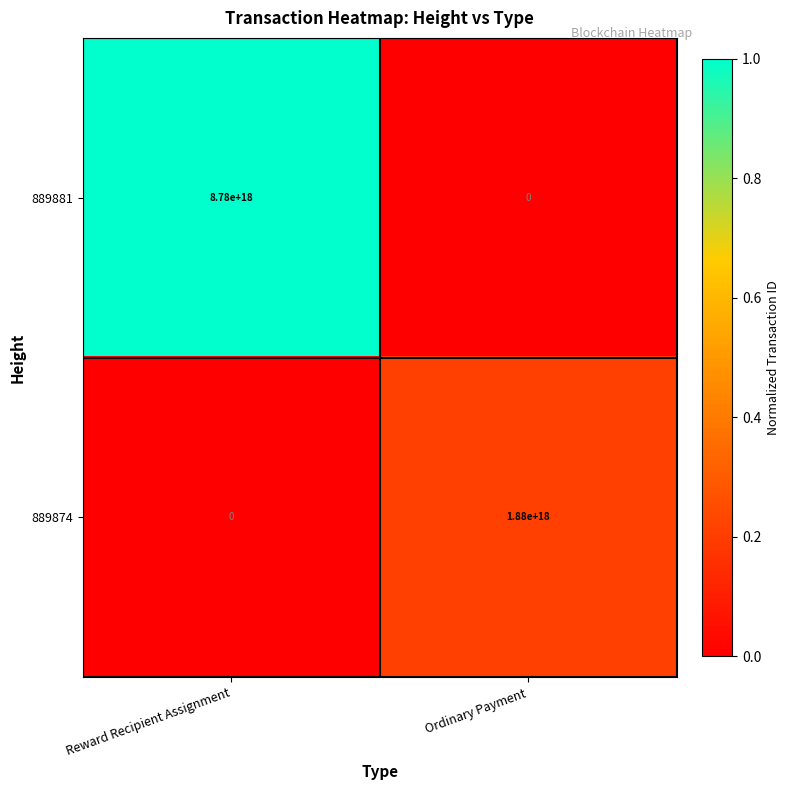

How many categories are shown in the chart?

2